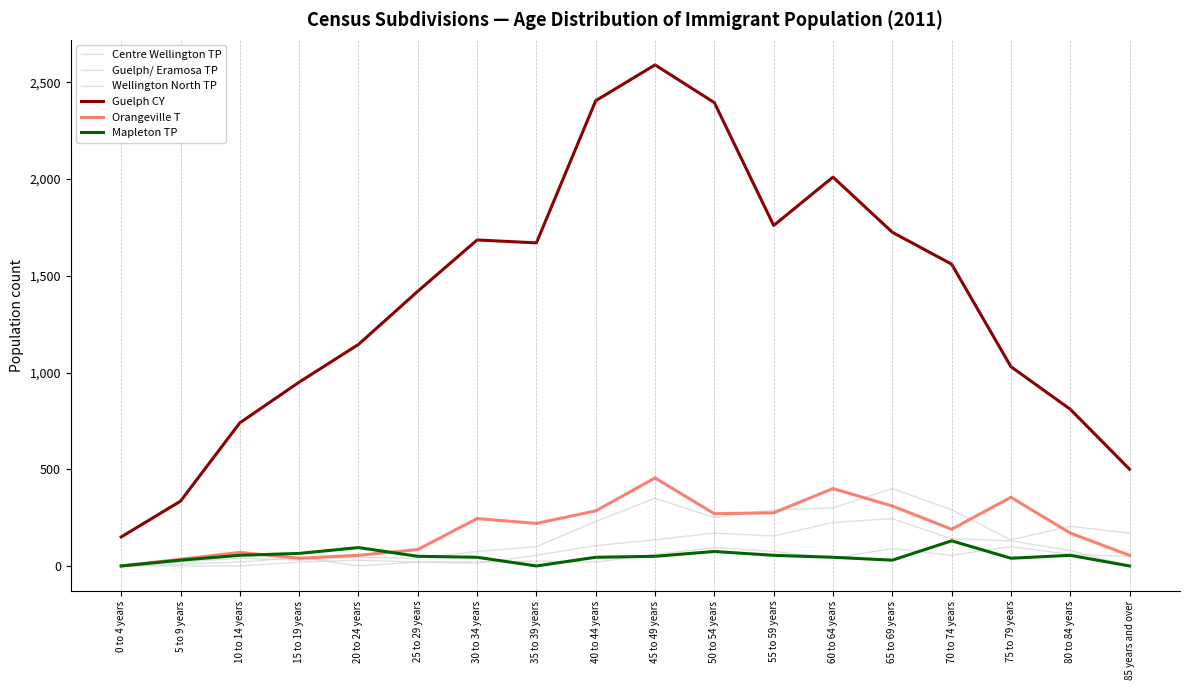

What is the sum of all Guelph/ Eramosa TP values?

1550